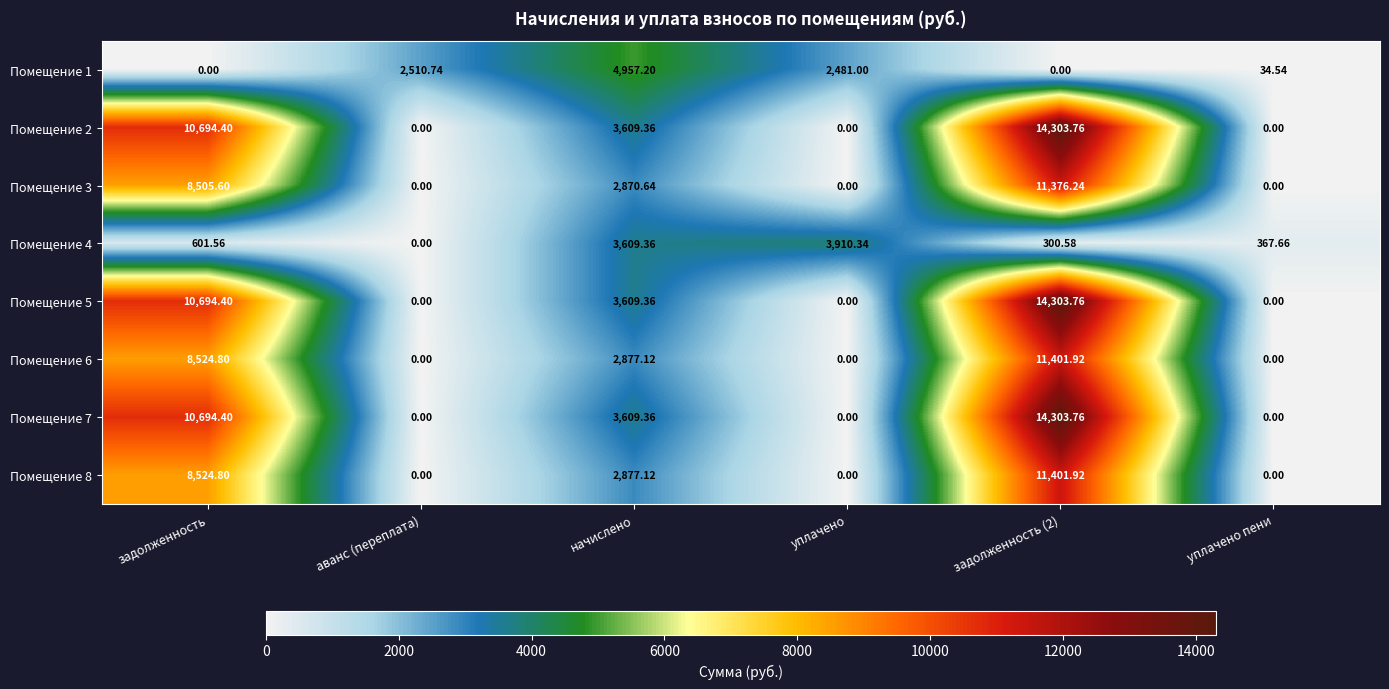

Is the value of Помещение 8 at задолженность greater than the value of Помещение 5 at уплачено пени?

Yes